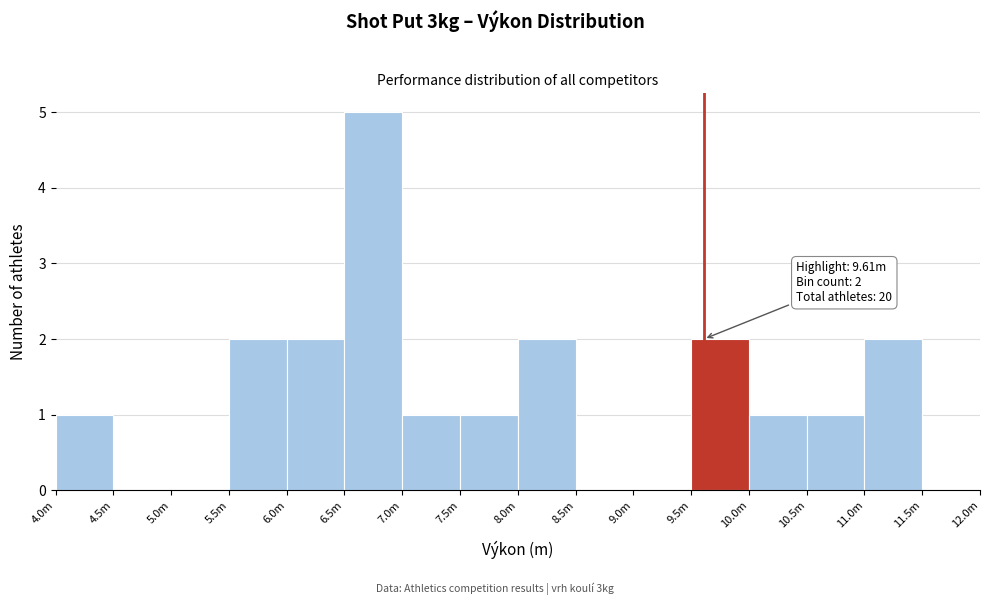

Reading left to right, transcribe all the data shown in this chart.

4.0m=1	4.5m=0	5.0m=0	5.5m=2	6.0m=2	6.5m=5	7.0m=1	7.5m=1	8.0m=2	8.5m=0	9.0m=0	9.5m=2	10.0m=1	10.5m=1	11.0m=2	11.5m=0